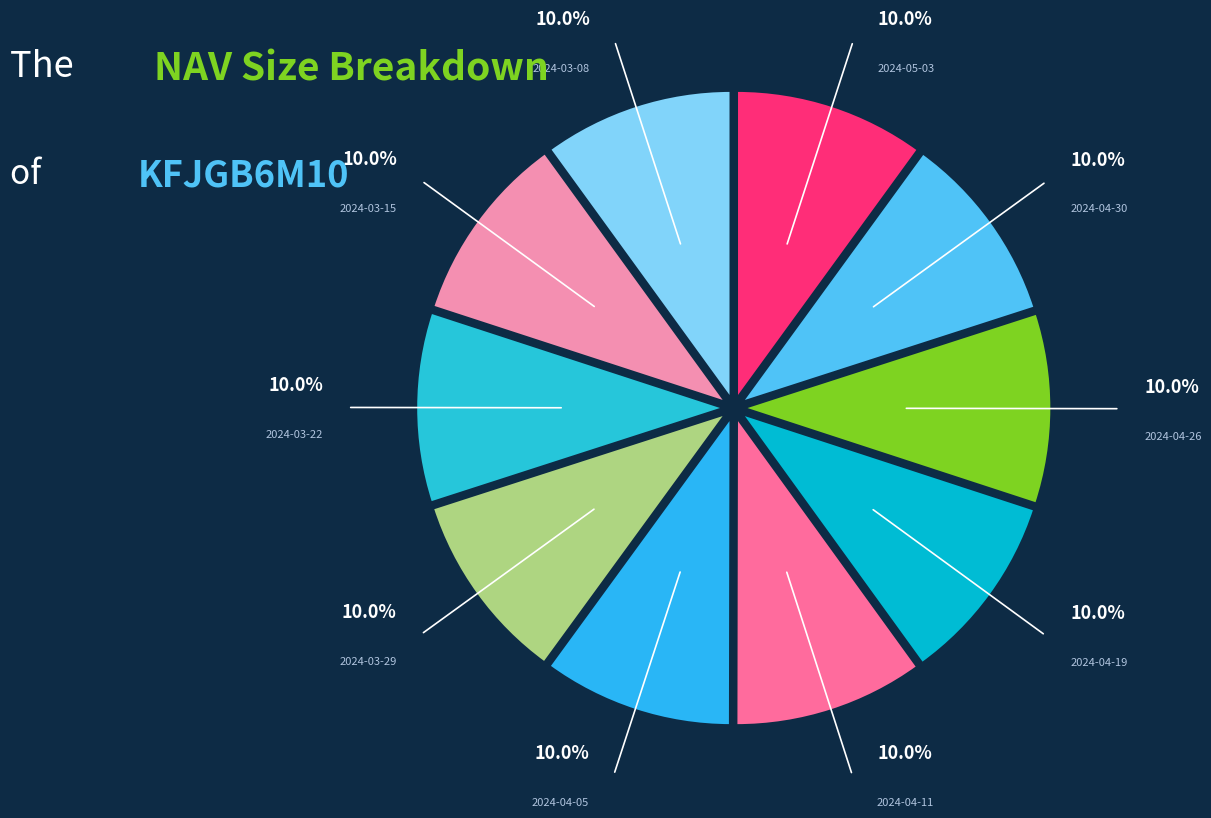

To the nearest percent, what percentage of the pie is 2024-04-11?

10%